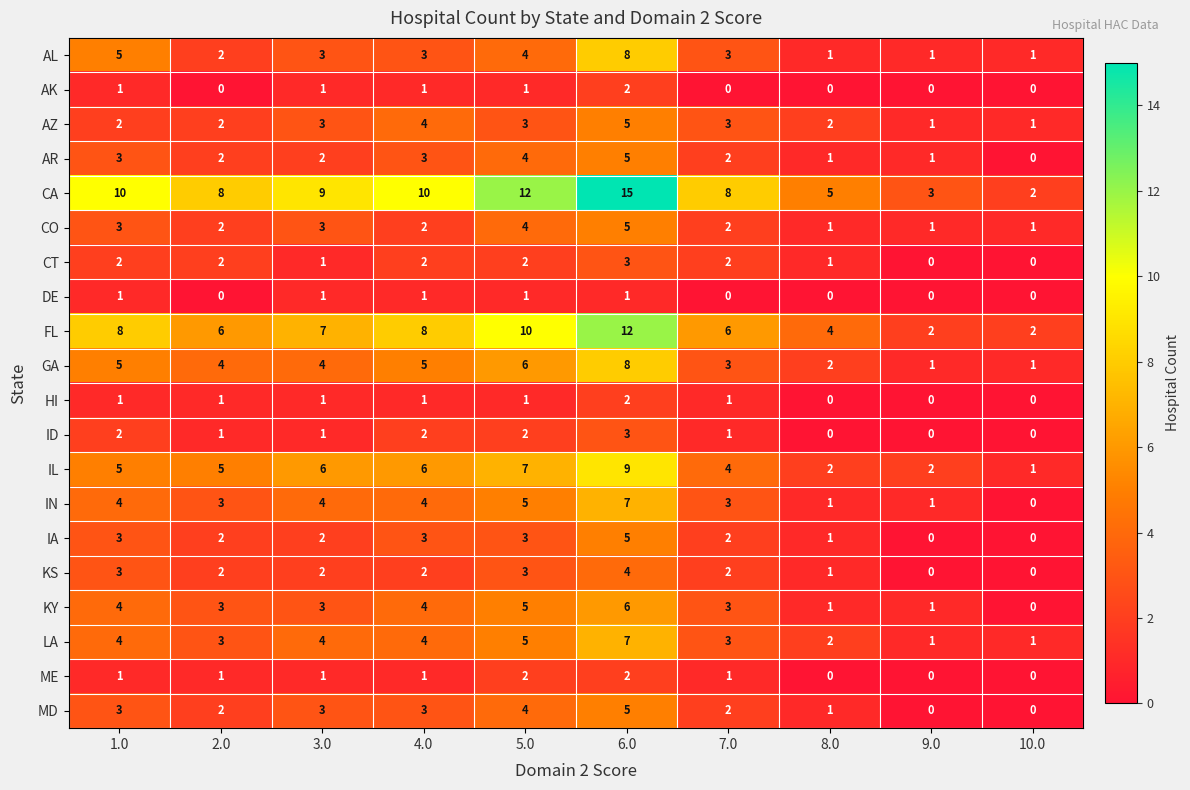

Which series has the largest range (max minus min)?

CA